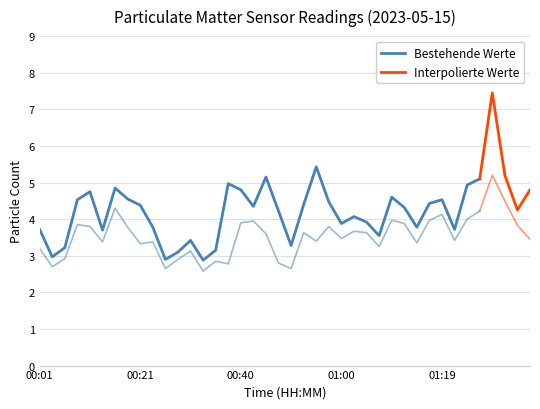

How many data points in SDS_P1 are above 4?

24